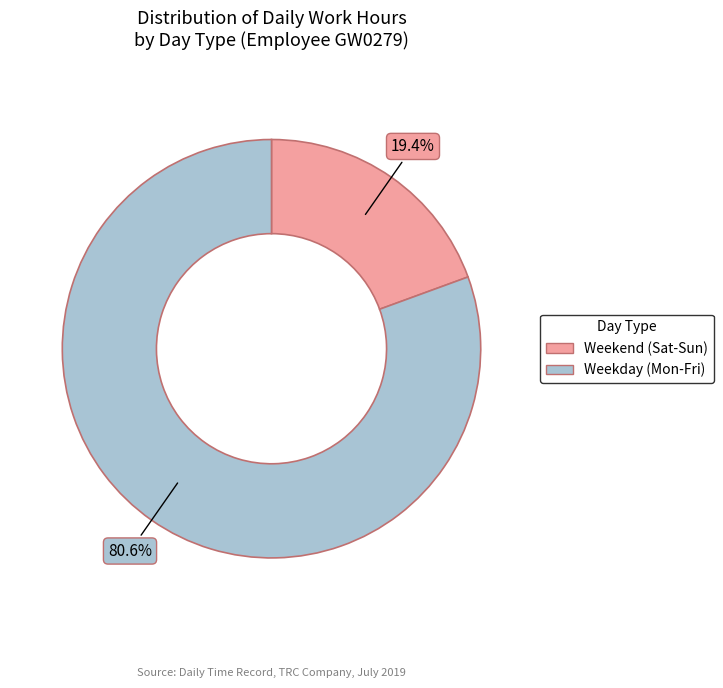

Which has a higher value, Weekend (Sat-Sun) or Weekday (Mon-Fri)?

Weekday (Mon-Fri)